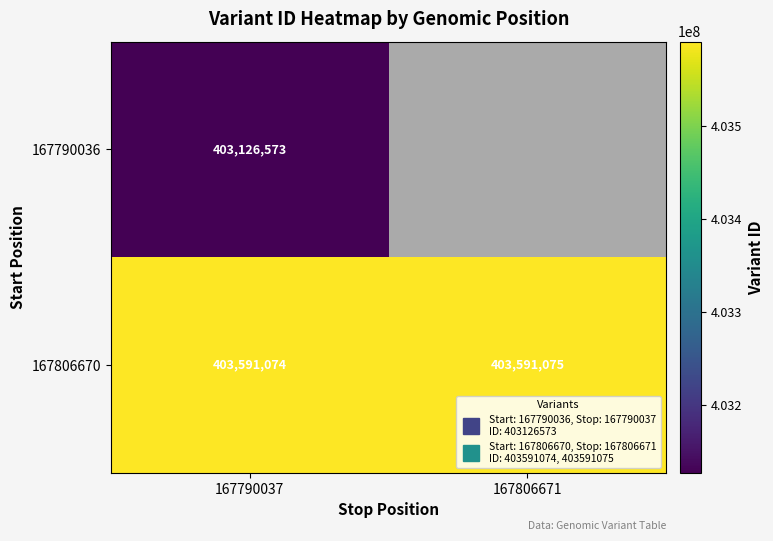

Is it true that 167806670 equals 403591074.0 at 167790037?

True